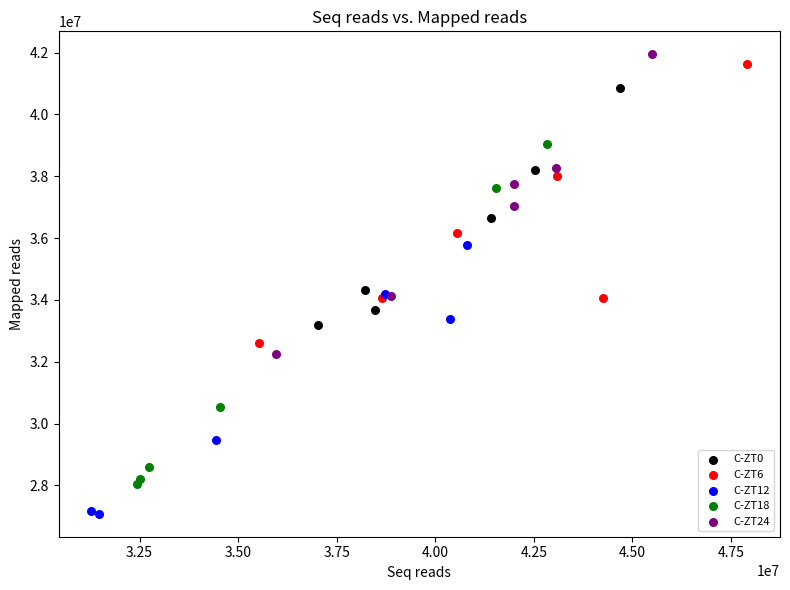

Which series has the widest spread of Y values?

C-ZT18